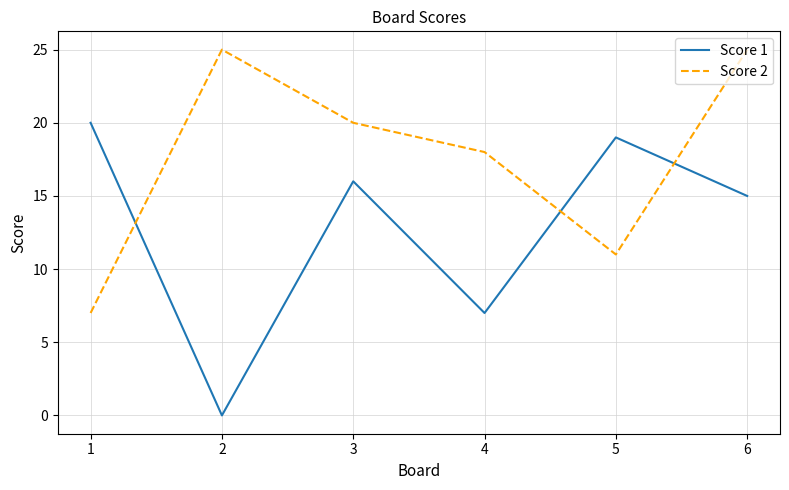

The value of Score 2 at 3 is 27. True or false?

False